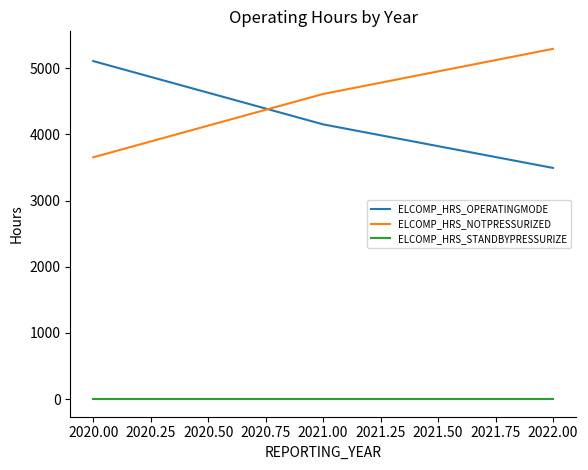

Is it true that ELCOMP_HRS_NOTPRESSURIZED equals 4609.4 at 2021.00?

True